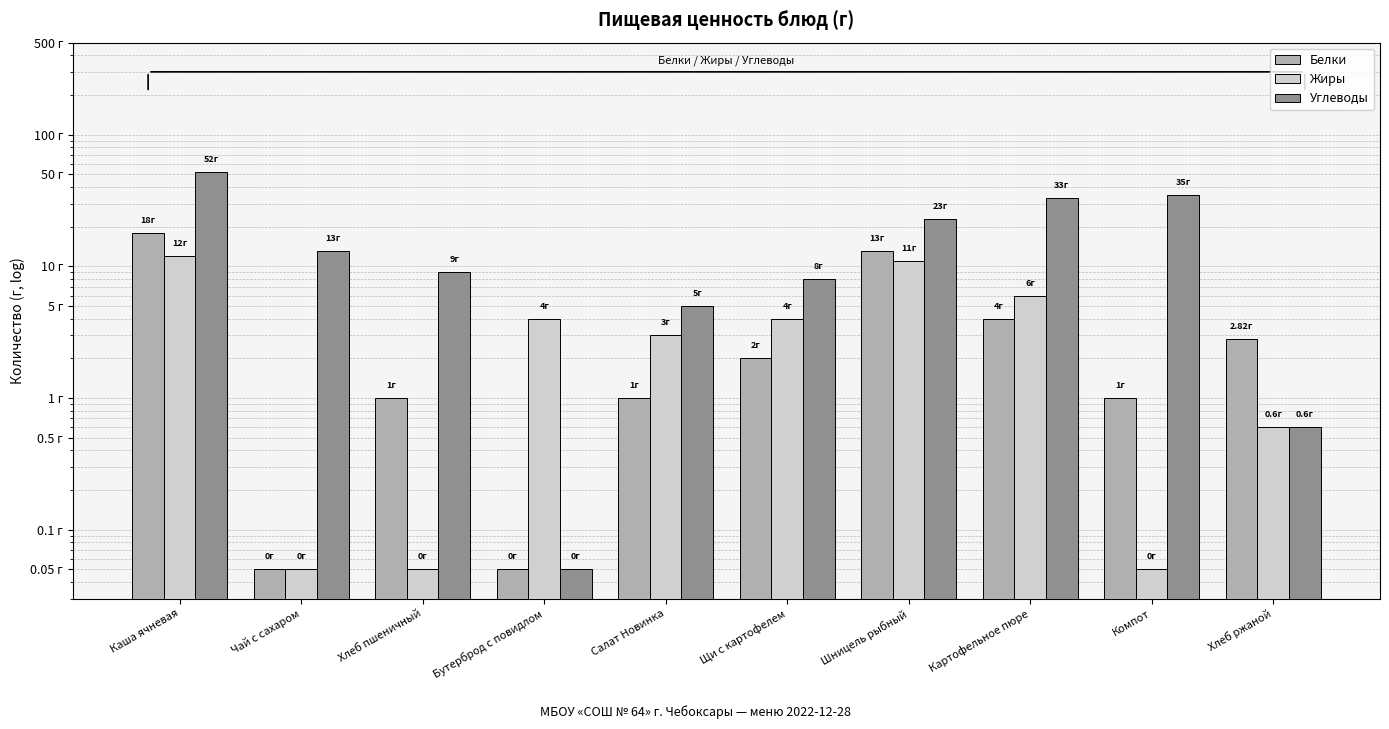

Is the value of Жиры at Чай с сахаром greater than the value of Белки at Хлеб ржаной?

No